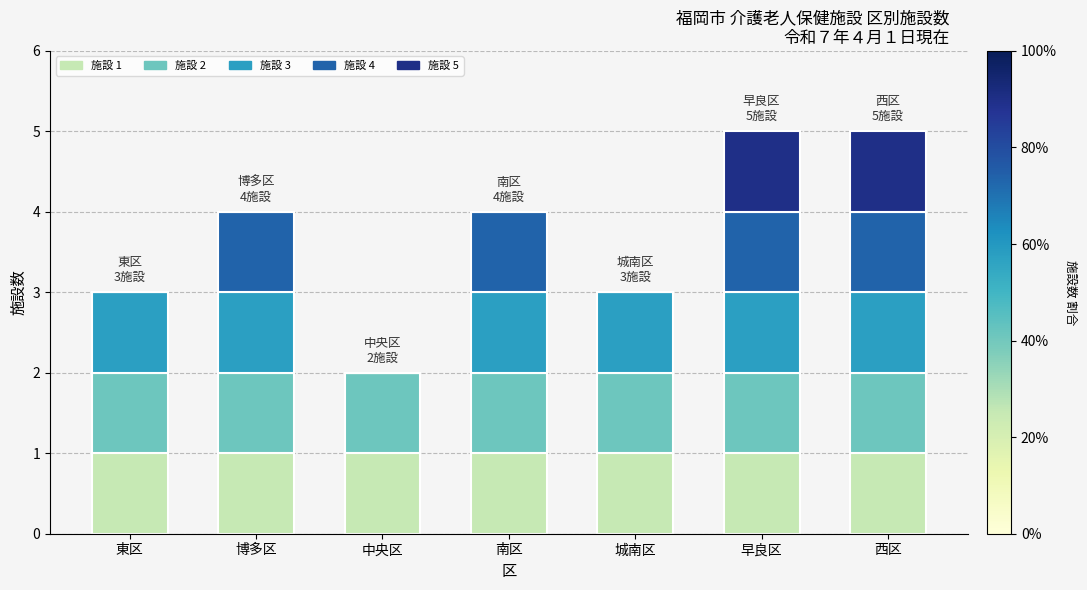

True or false: 施設 1 has a value of 1 at 西区.

True